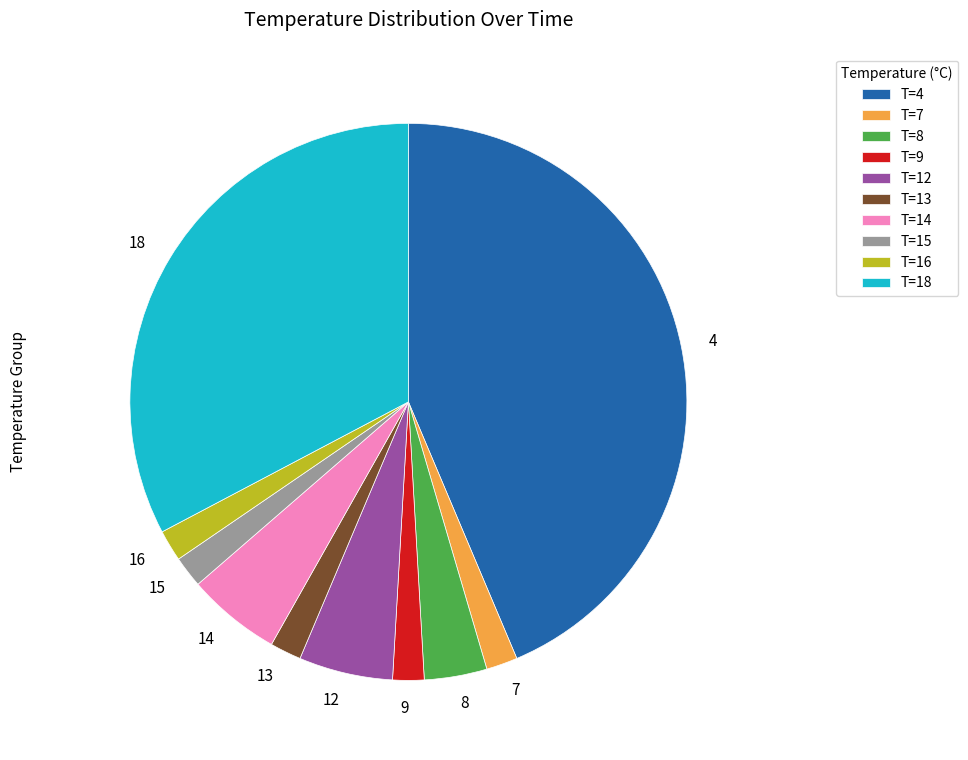

Approximately how many times larger is the value at 13 compared to 16?

1.0